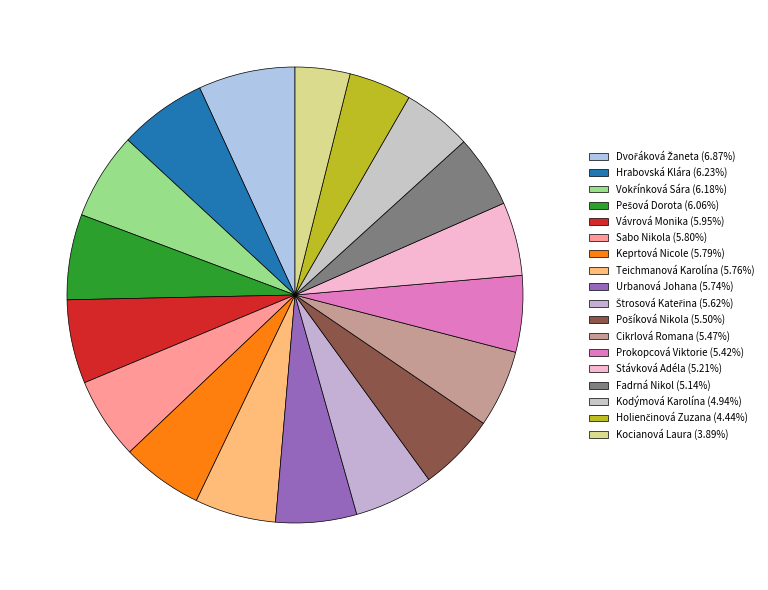

To the nearest percent, what portion does Kodýmová Karolína represent?

5%